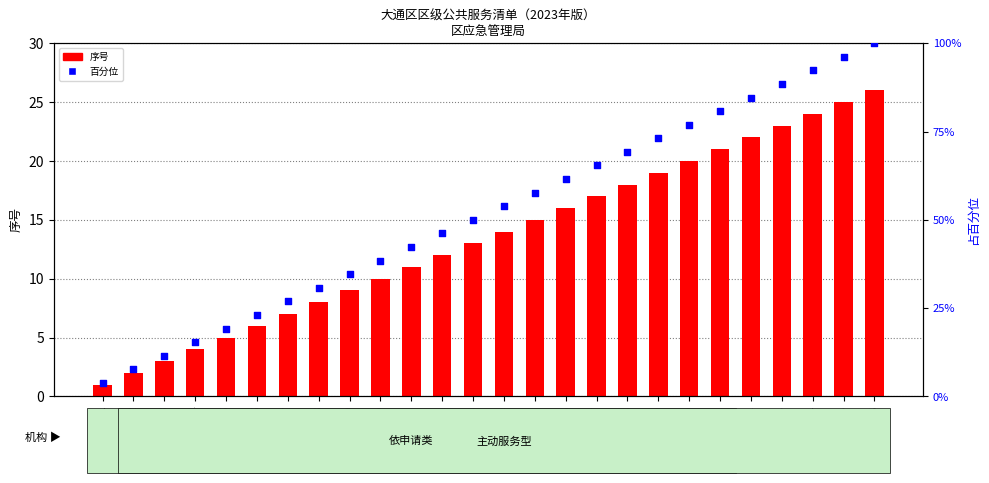

Is the value of 序号值 at 7 greater than the value of 百分位 at 3?

No